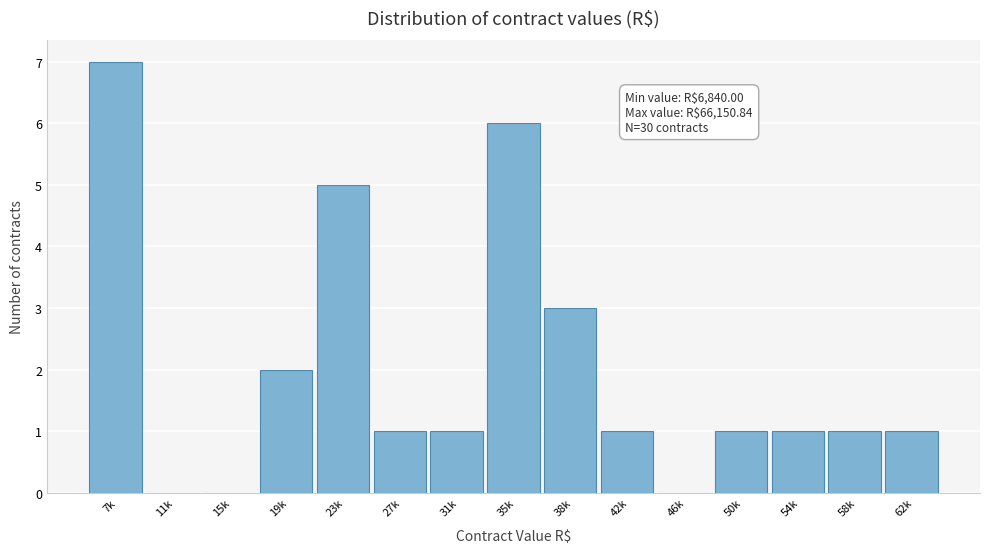

Reading right to left, transcribe all the data shown in this chart.

62k=1	58k=1	54k=1	50k=1	46k=0	42k=1	38k=3	35k=6	31k=1	27k=1	23k=5	19k=2	15k=0	11k=0	7k=7